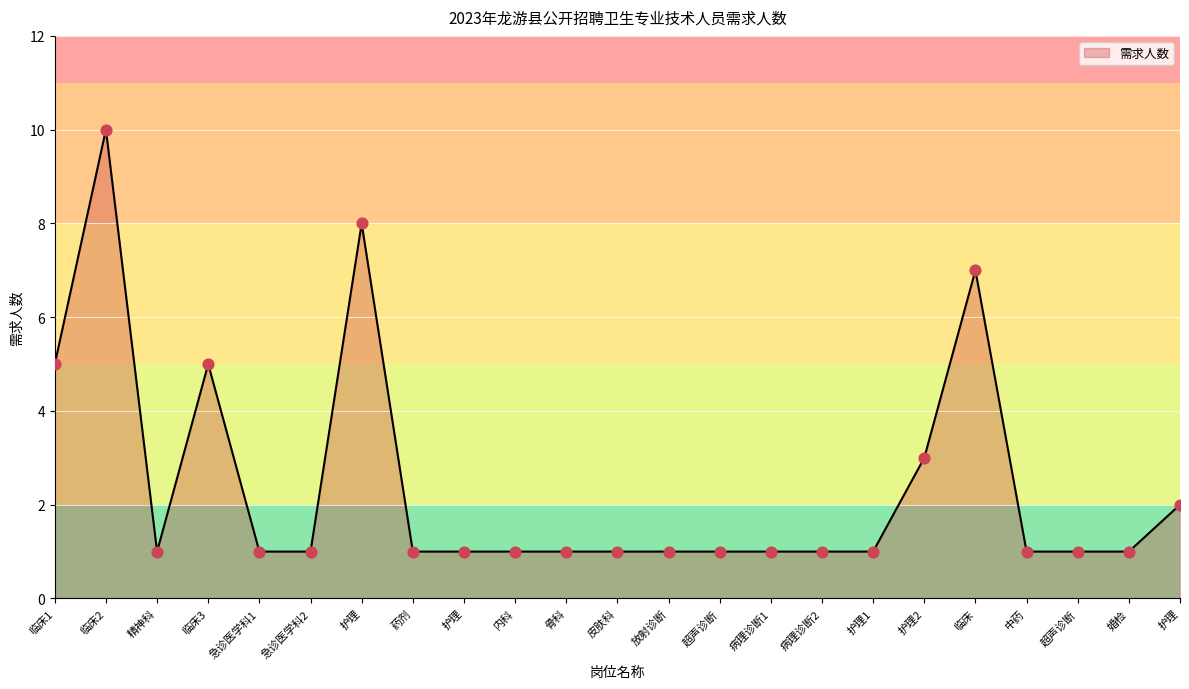

Does the chart have visible grid lines?

Yes